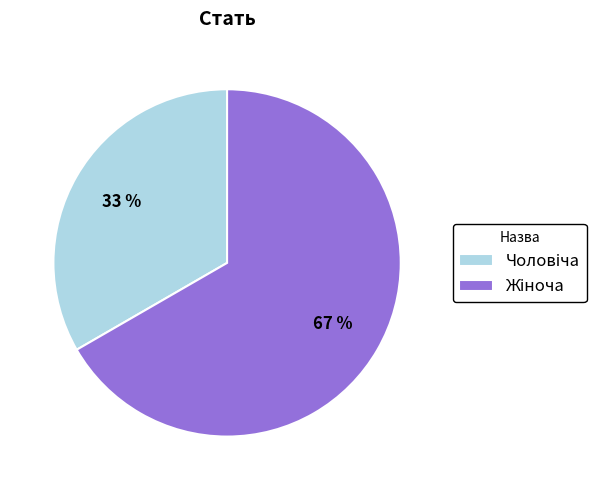

To the nearest percent, what is the average slice percentage?

50%